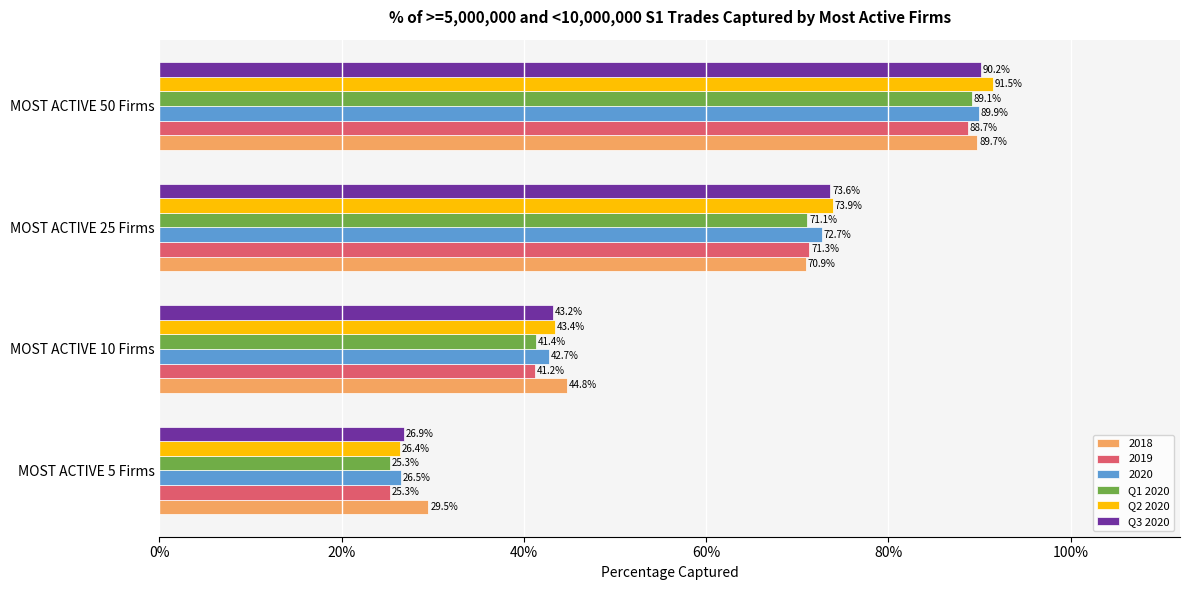

What are all the series names shown in the legend?

2018, 2019, 2020, Q1 2020, Q2 2020, Q3 2020